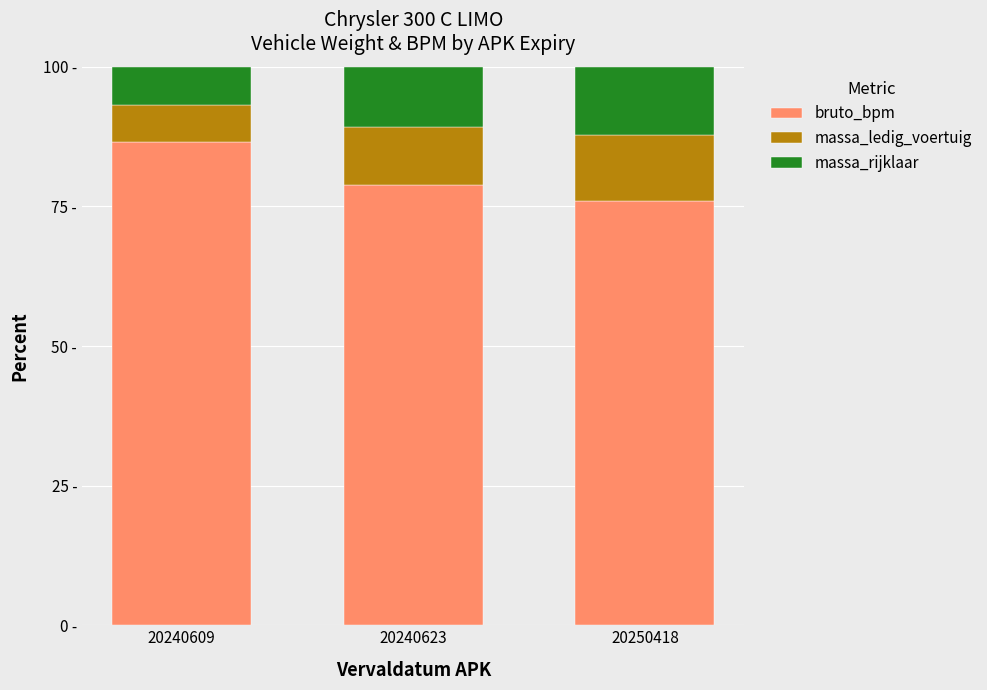

What are all the series names shown in the legend?

bruto_bpm, massa_ledig_voertuig, massa_rijklaar